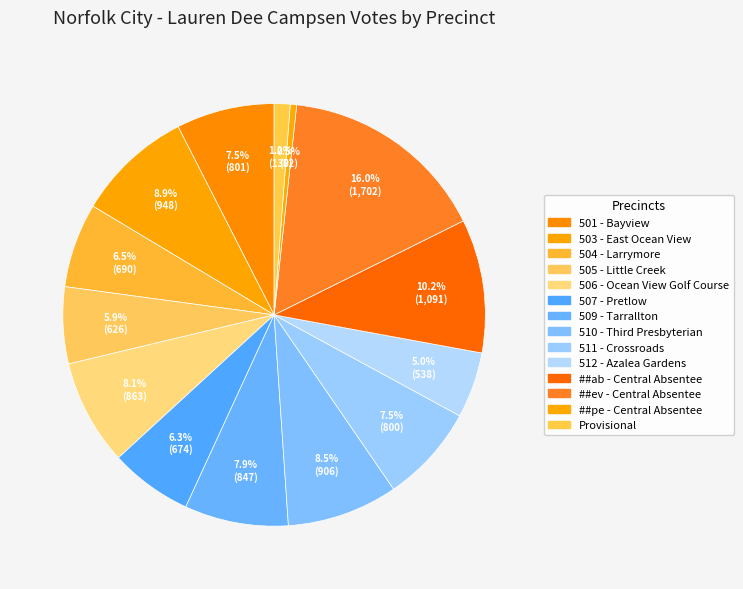

To the nearest percent, what is the difference between the ##ev - Central Absentee and 506 - Ocean View Golf Course slice percentages?

8%